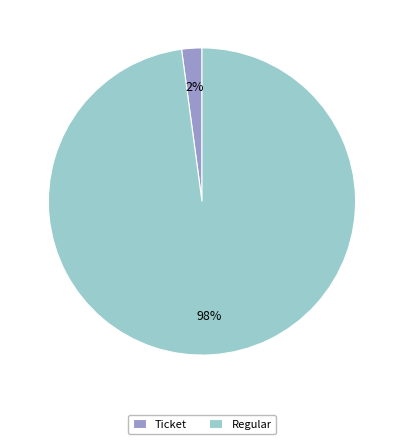

How many segments does this pie chart have?

2